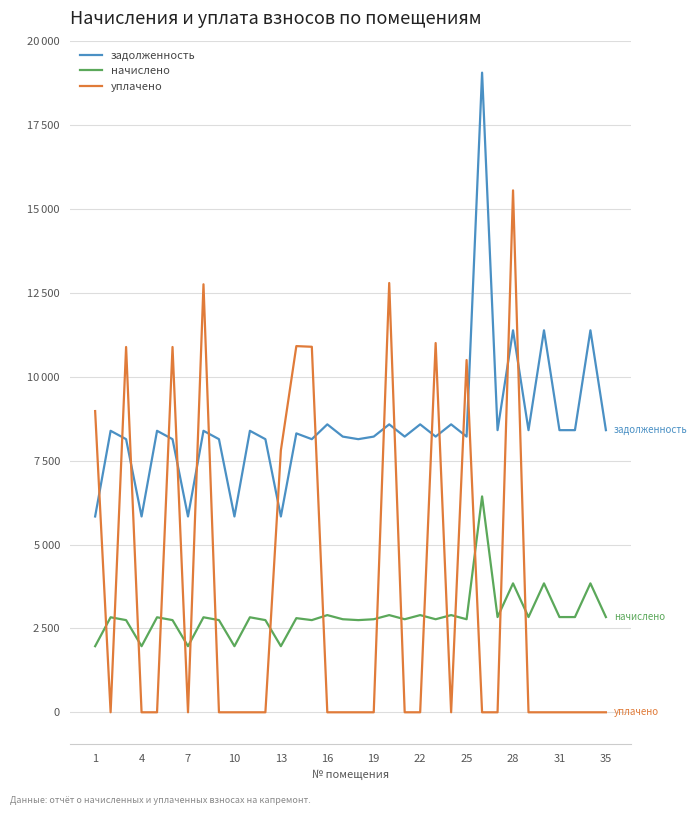

What are all the series names shown in the legend?

задолженность, начислено, уплачено